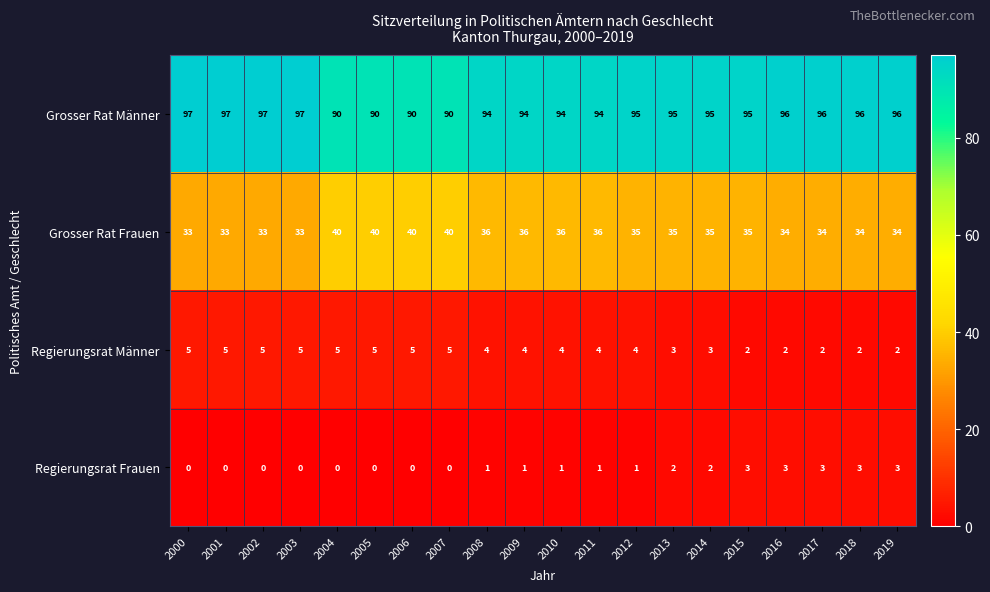

Count the Grosser Rat Männer values in the range 94 to 96.

12